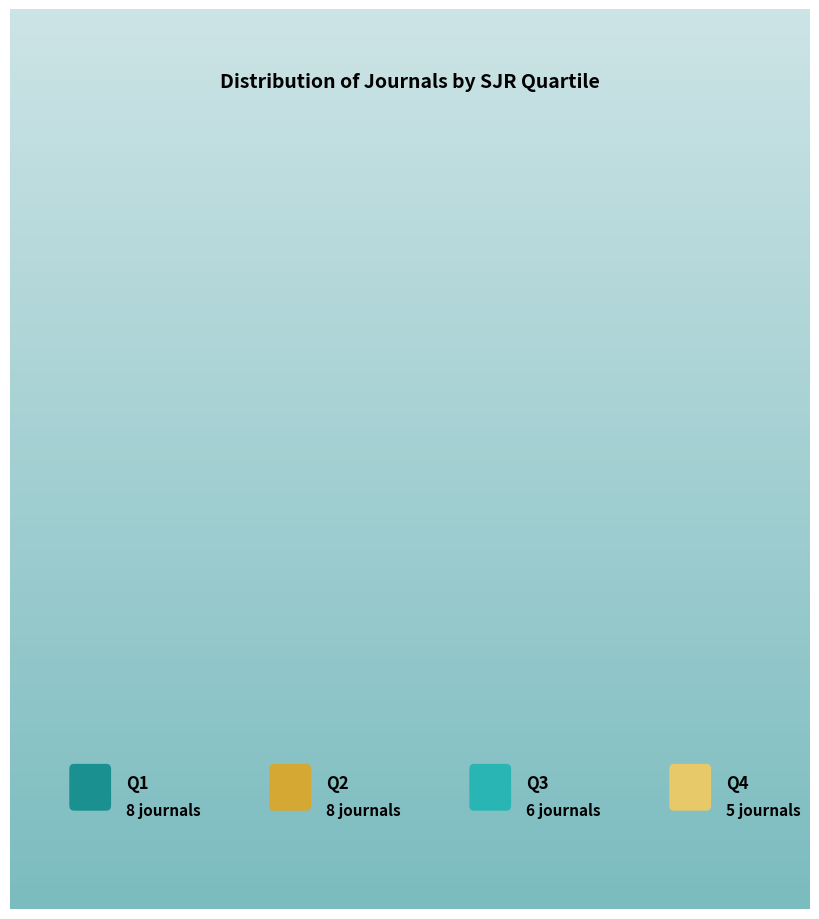

How many segments does this pie chart have?

4